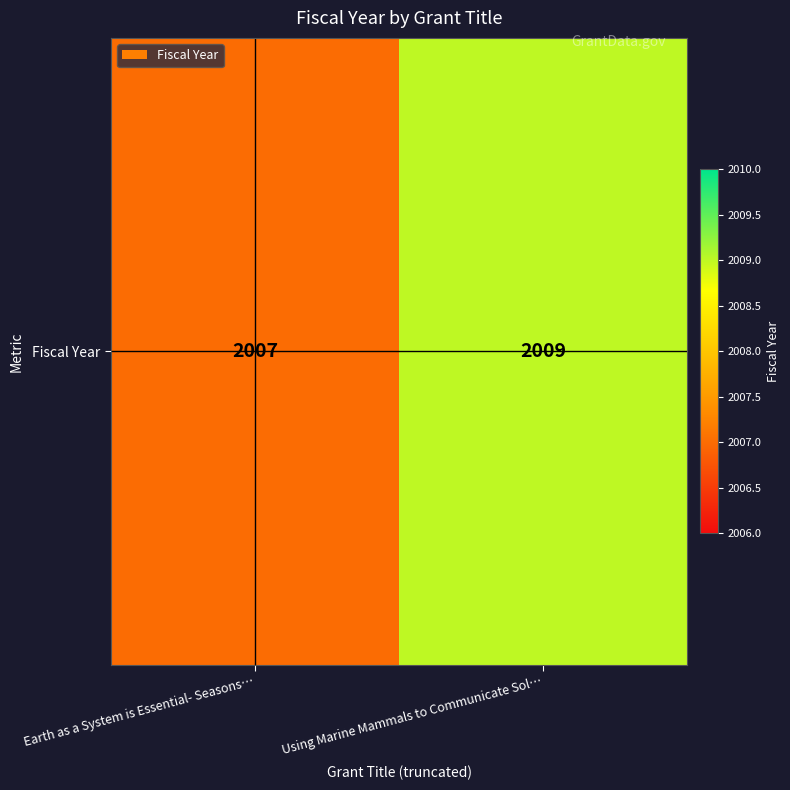

Which label corresponds to the smallest value in the chart?

Earth as a System is Essential- Seasons…